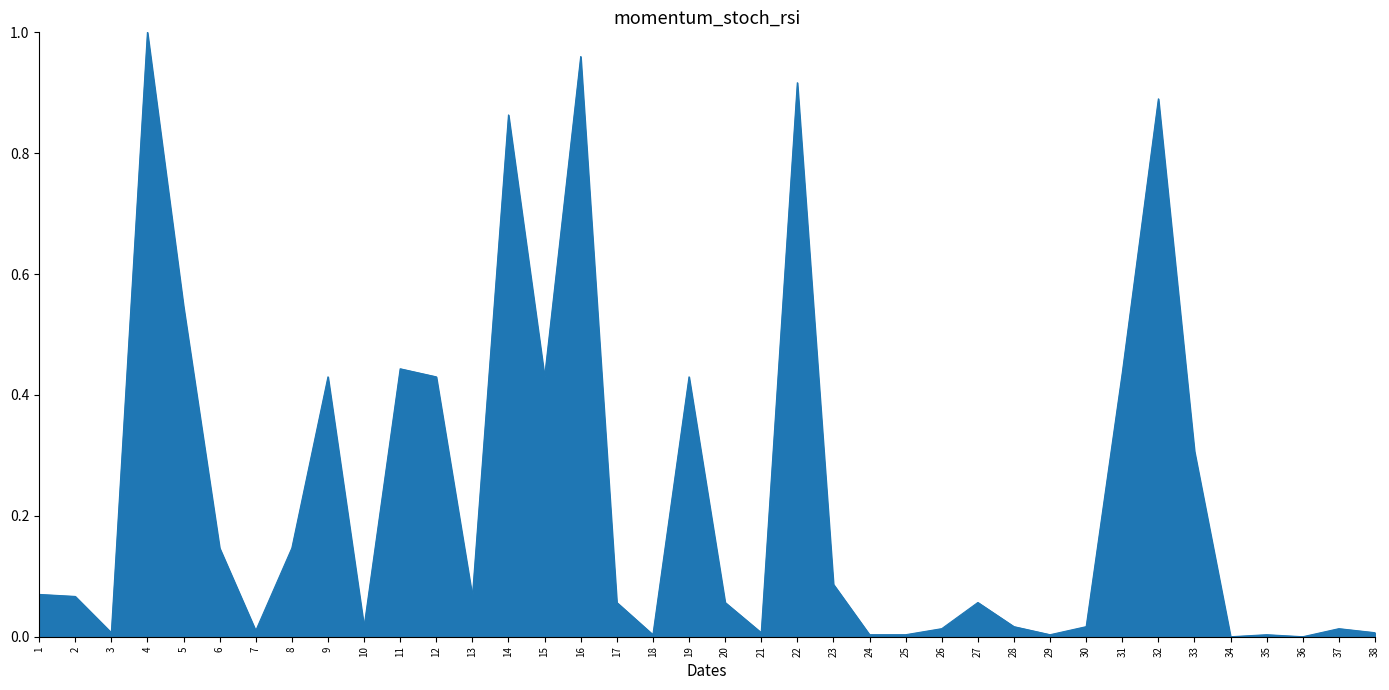

The chart shows a value of 0.0 at 17. True or false?

False